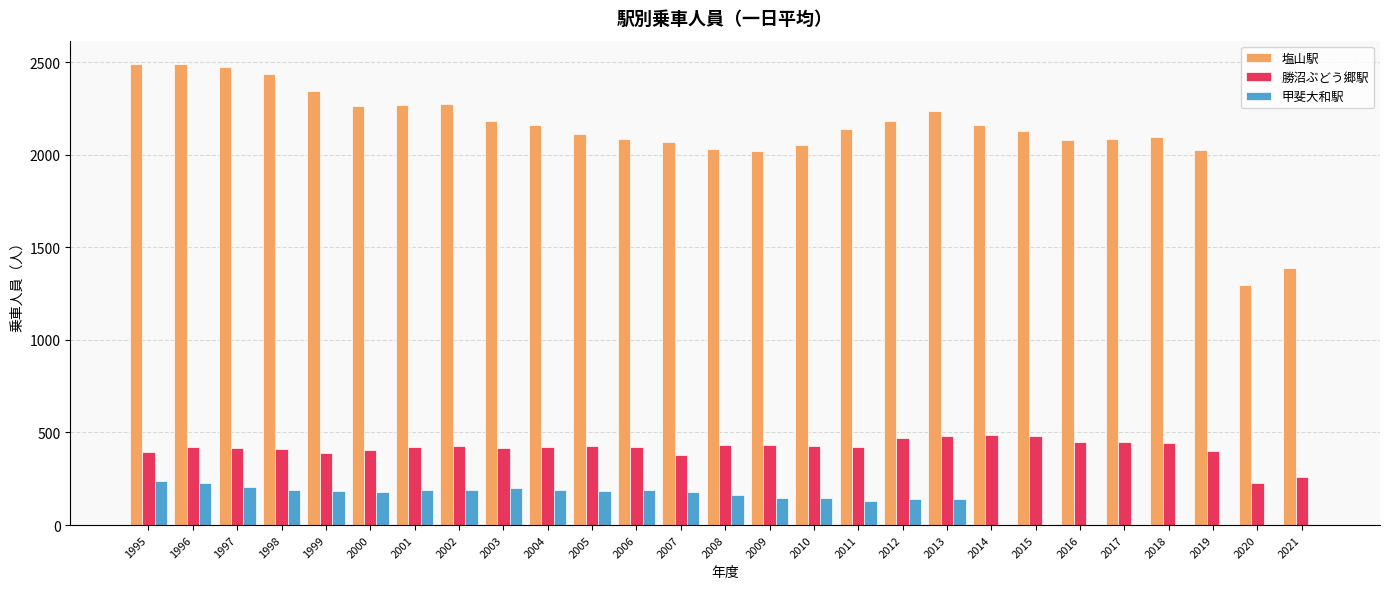

What value does the 勝沼ぶどう郷駅 series have at 2008, to the nearest 5?

430